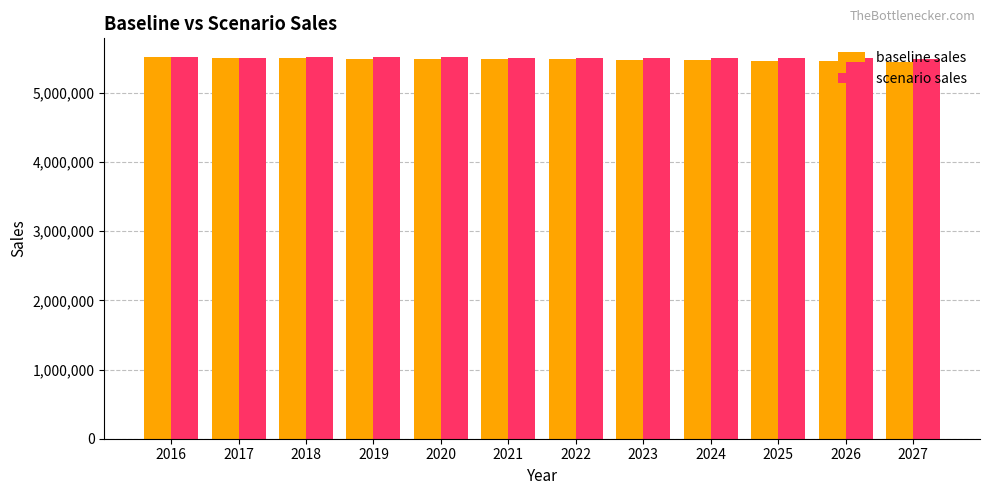

What is the total value across all series at 2020?

10998857.7